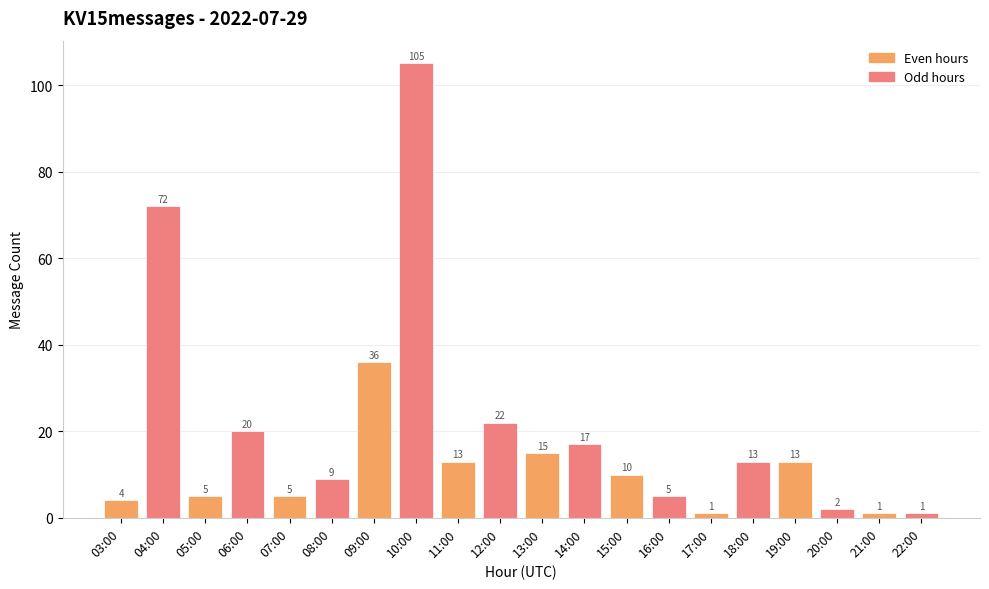

Does the chart contain any negative values?

No